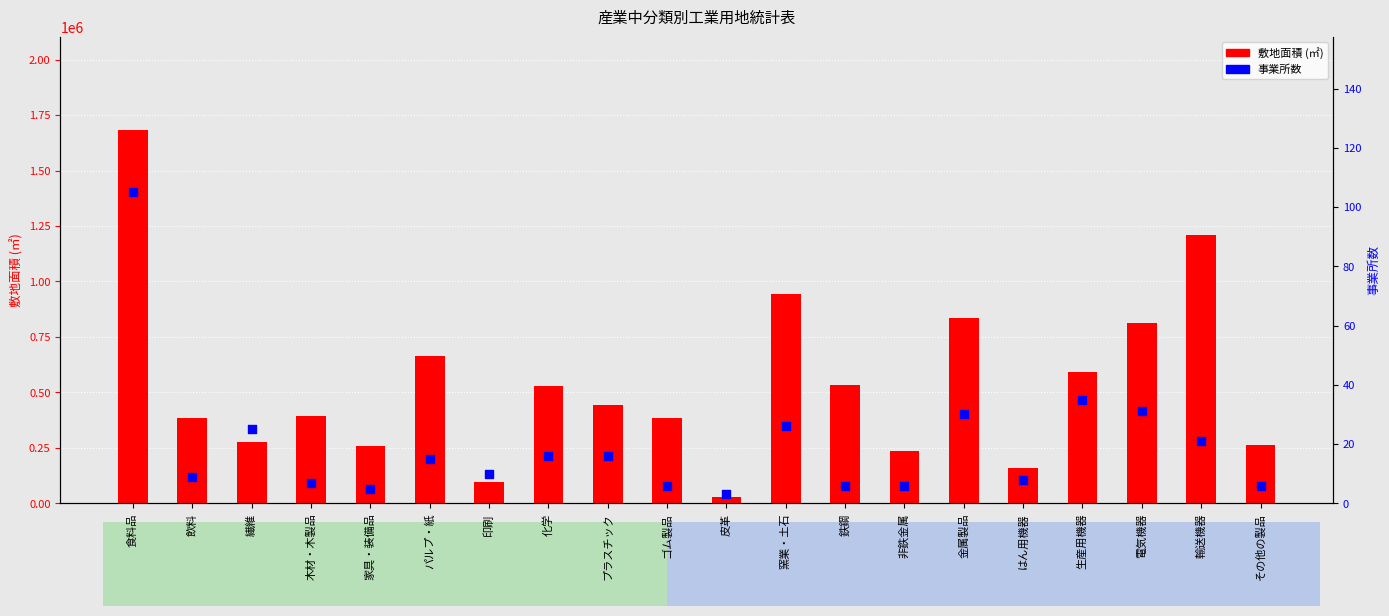

At which category is the sum across all series the highest?

食料品